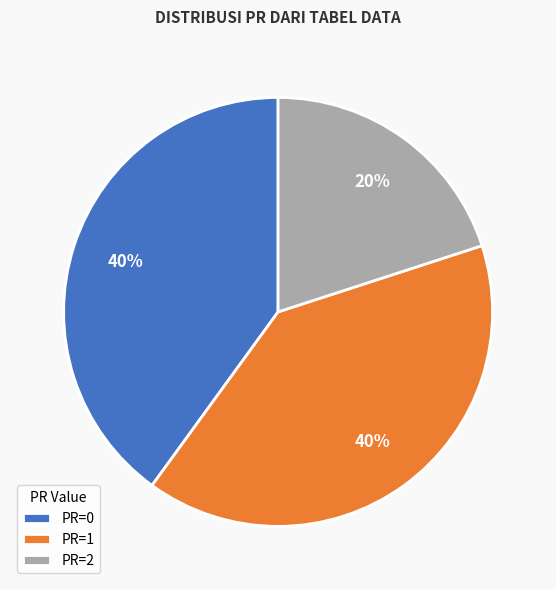

Do PR=2 and PR=0 together represent more than half of the pie?

Yes